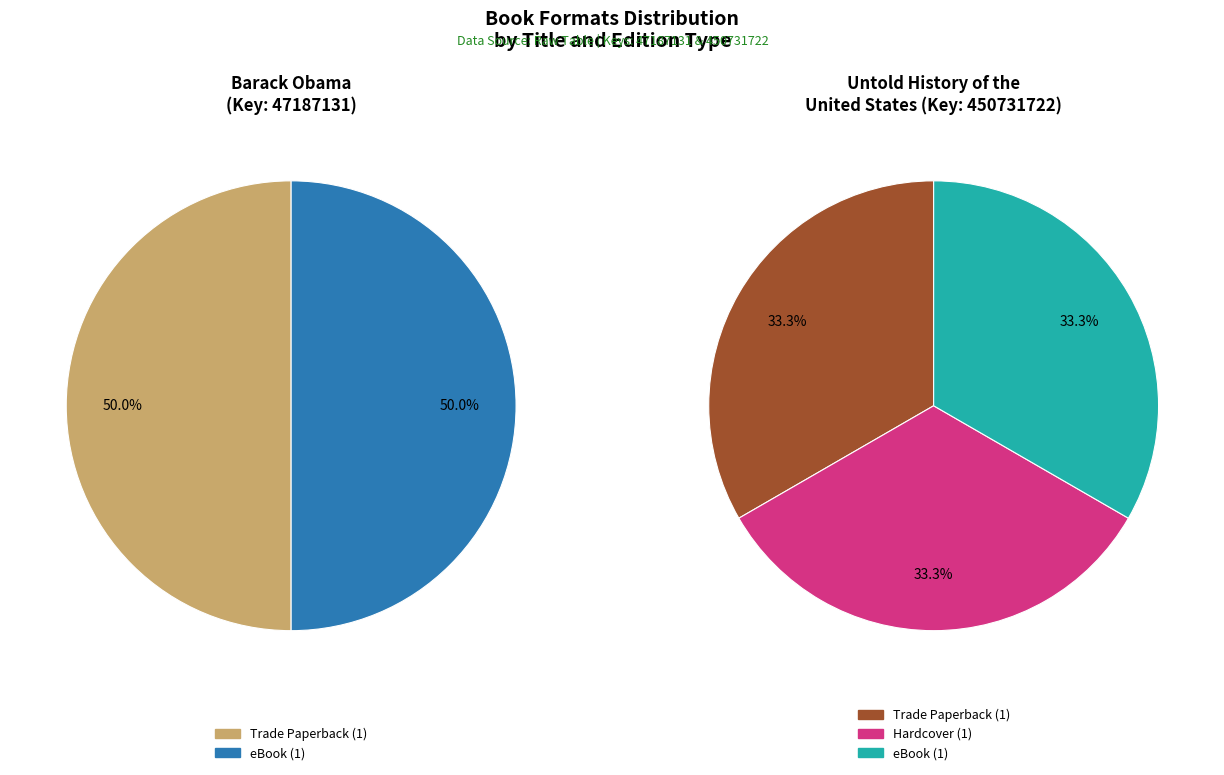

Combined, do Untold History of the United States and Barack Obama account for over 50%?

Yes